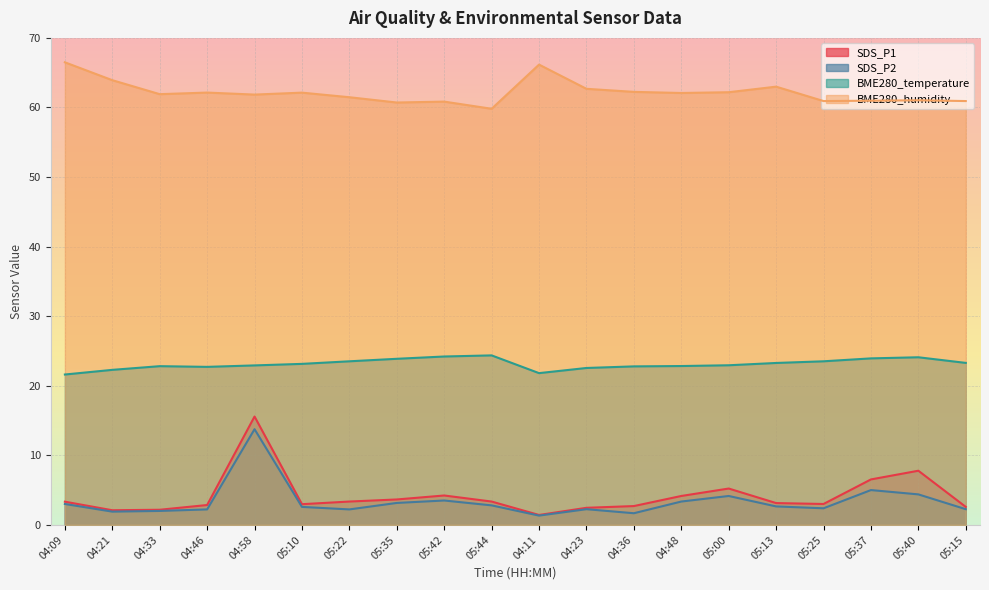

What is the value of the BME280_temperature point at the 16th from the left?

23.3